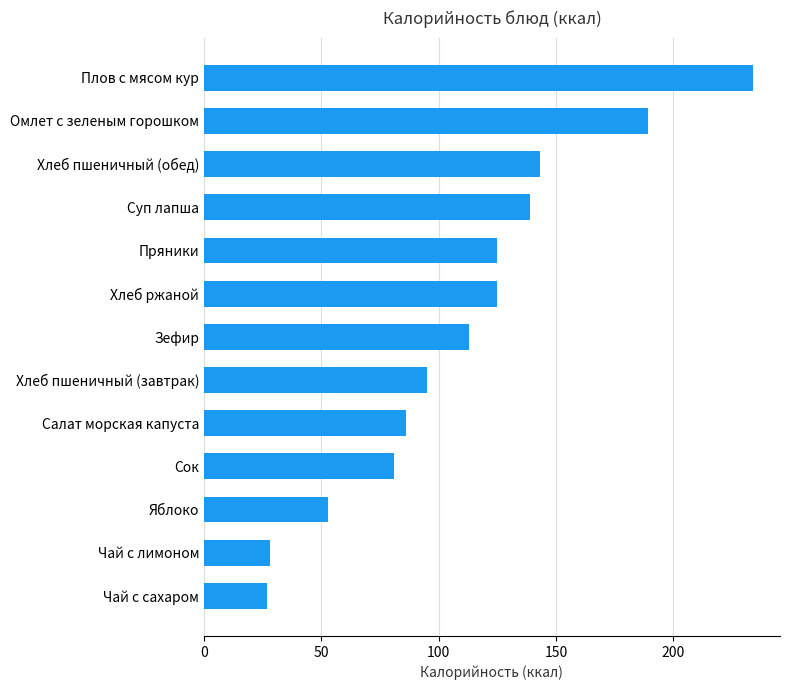

Read the value at Омлет с зеленым горошком.

189.0